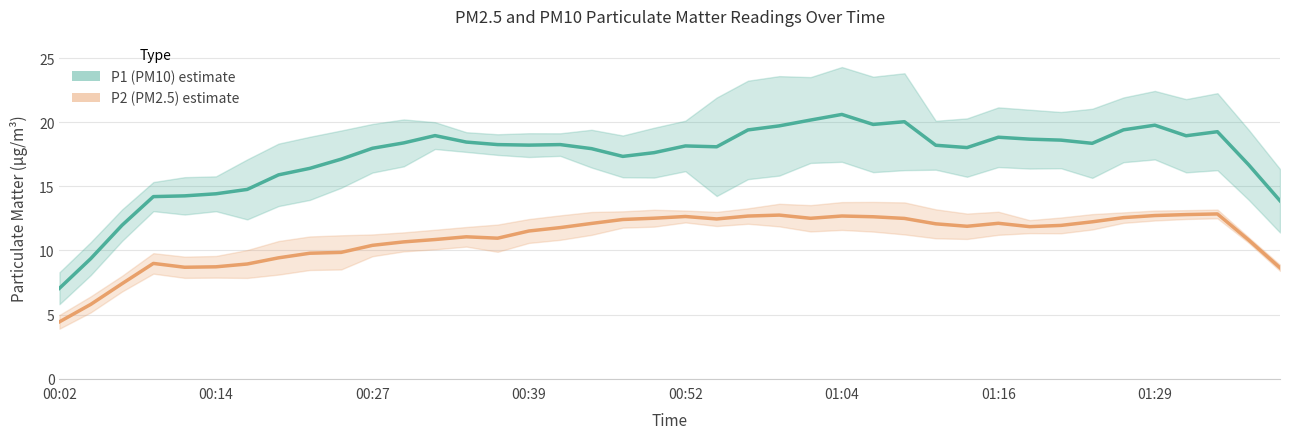

What position from the left is 00:52?

5